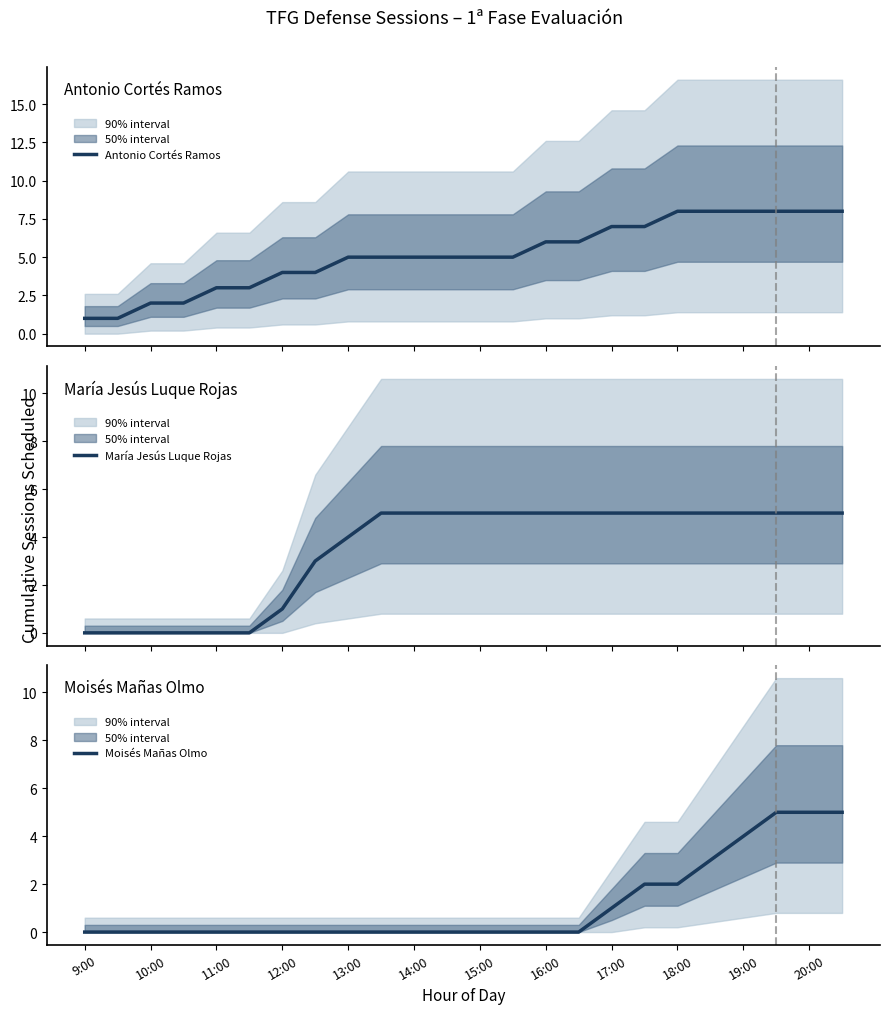

The value of Moisés Mañas Olmo at 18:00 is 2. True or false?

True